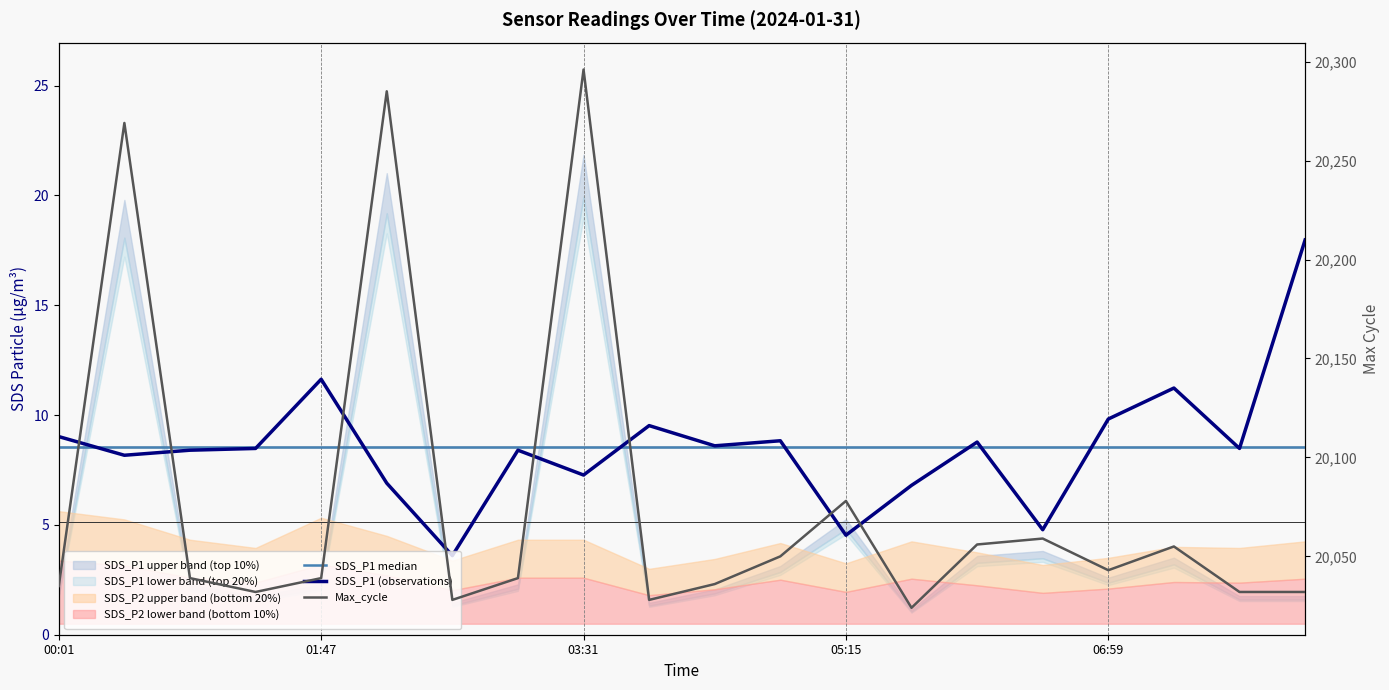

What is the value of the SDS_P1 (observations) point at the 10th from the left?

9.5